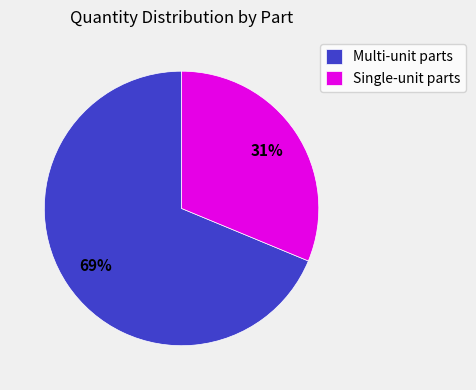

Count the number of slices in the pie.

2